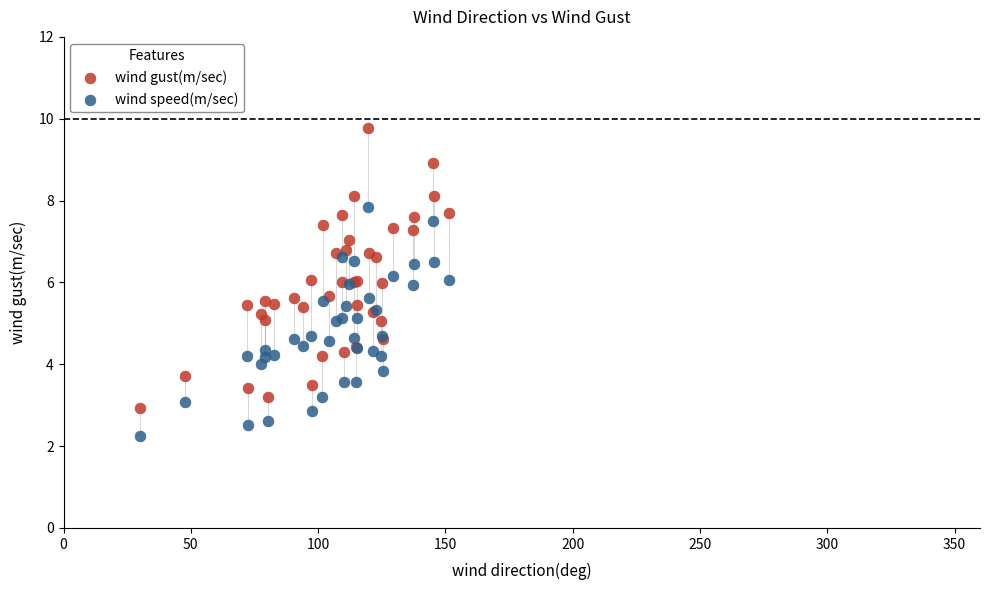

What is the X range (max minus min) for the scatter plot?

121.2